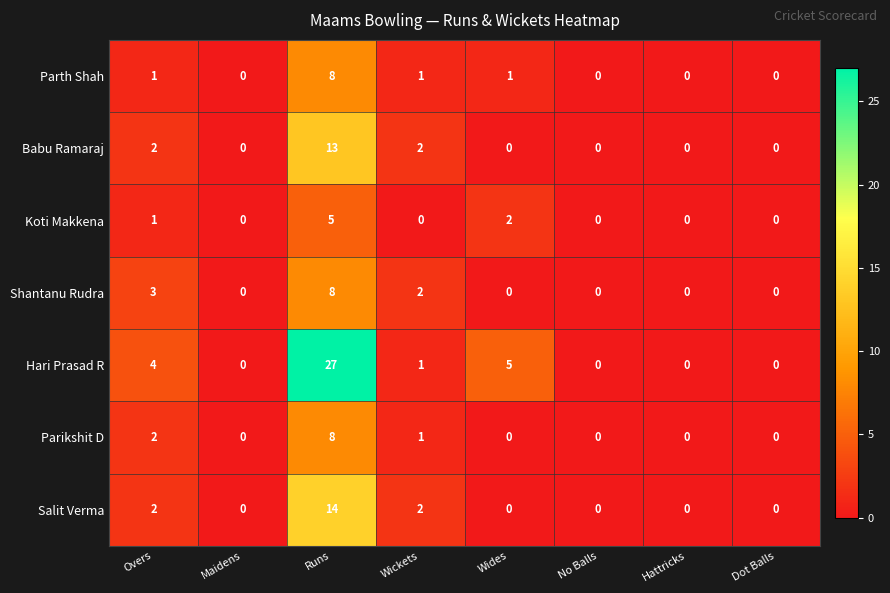

Which series has the largest range (max minus min)?

Hari Prasad R